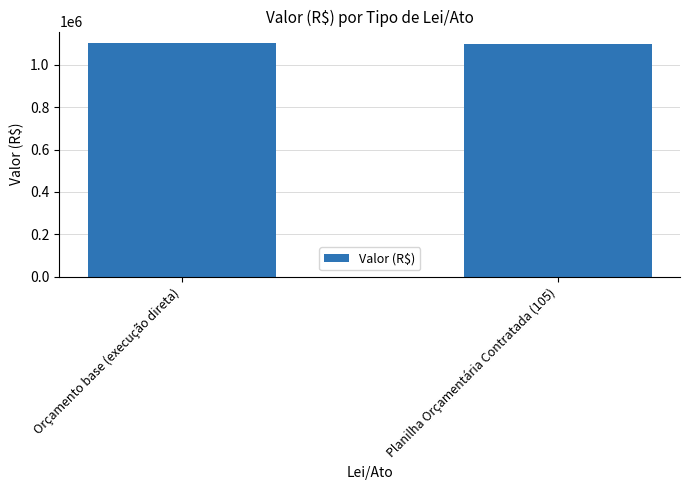

What value does the data have at Planilha Orçamentária Contratada (105)?

1100000.0